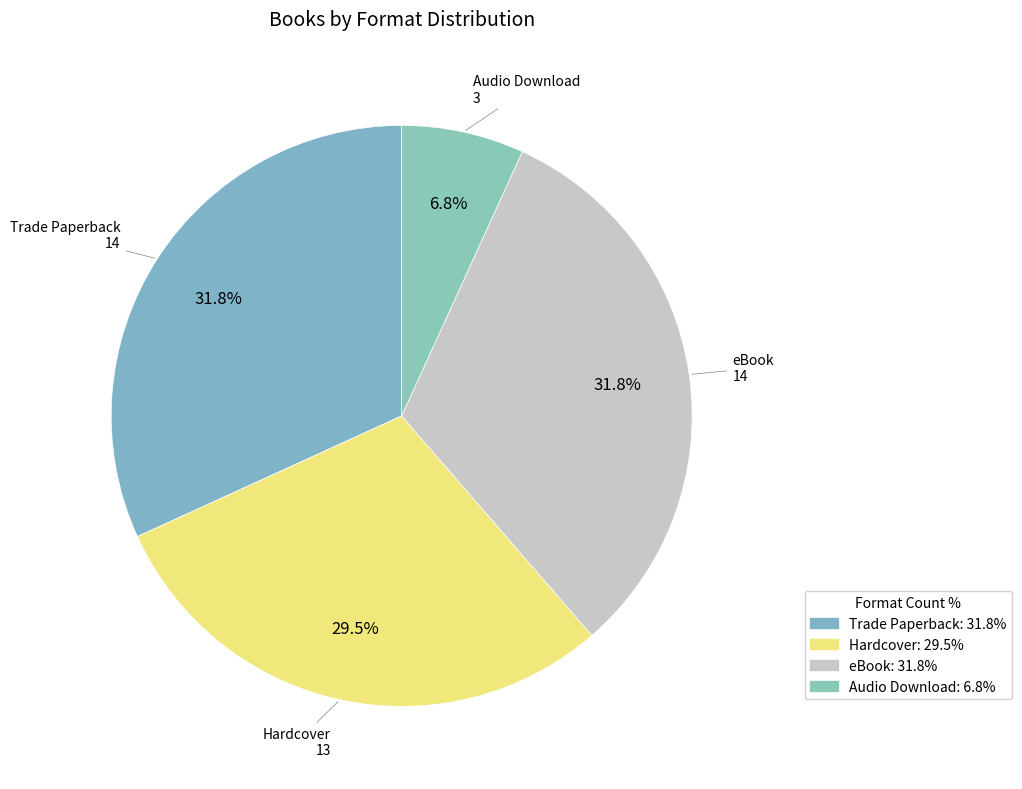

How many segments does this pie chart have?

4